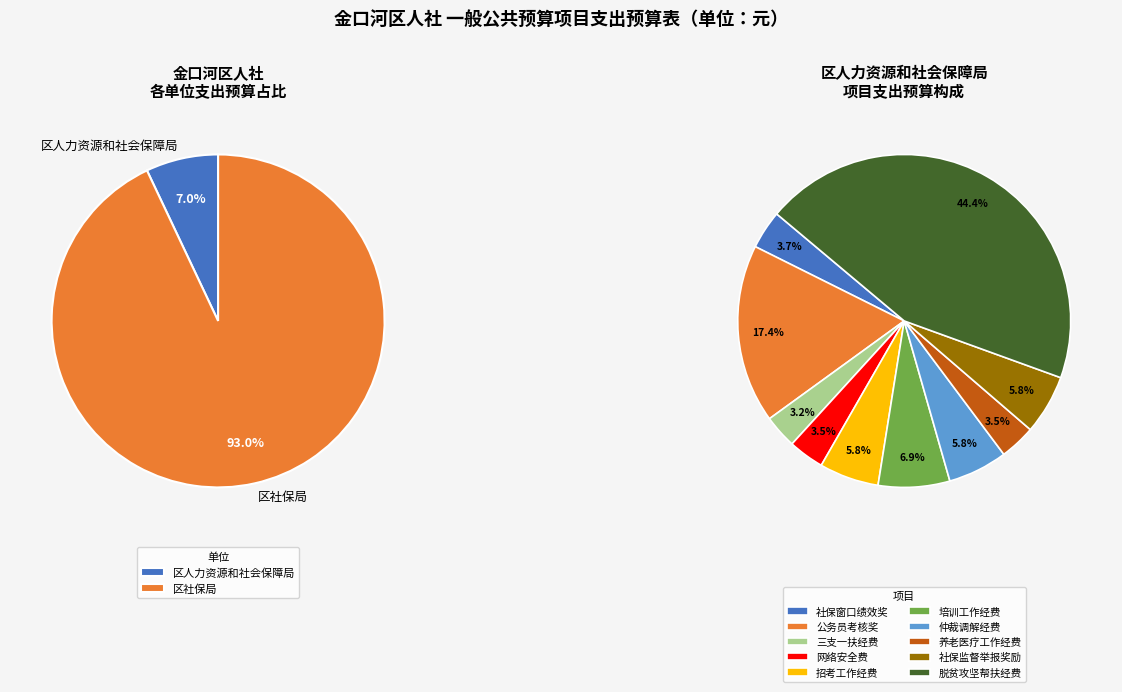

How many segments does this pie chart have?

2